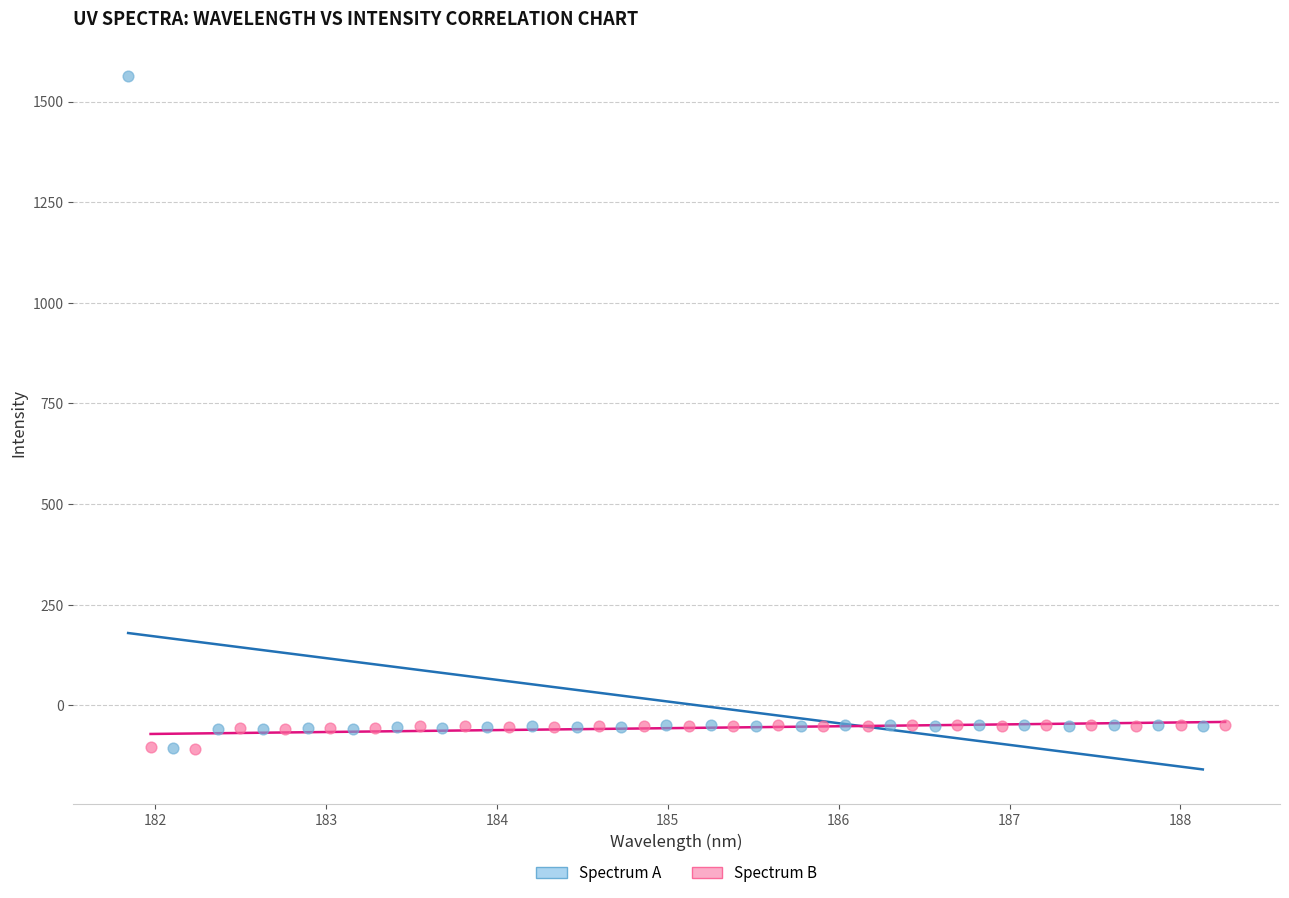

Which series has the largest Y range (max minus min)?

Spectrum A